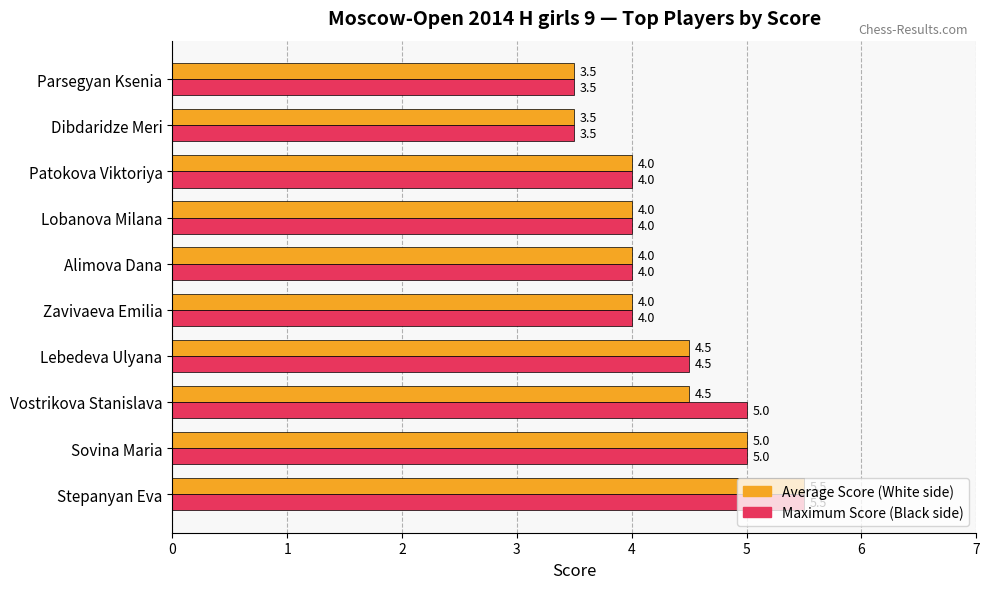

Rank the series by their average value, from highest to lowest.

Maximum Score (Black side), Average Score (White side)